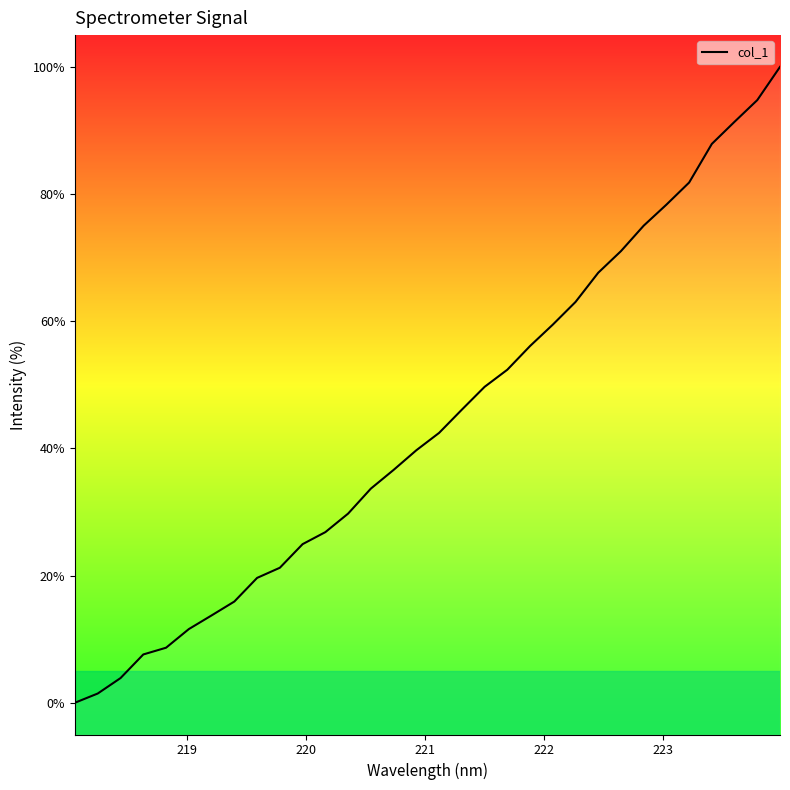

Count the number of values greater than 42.

16